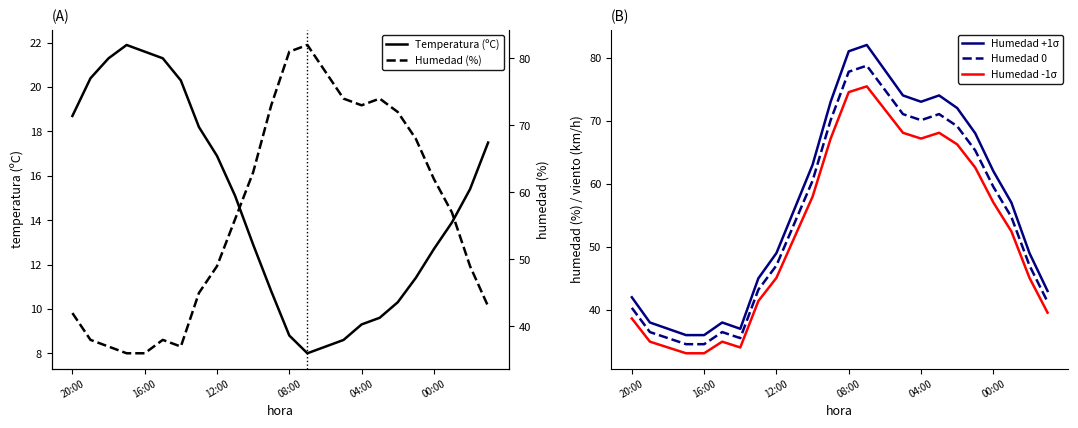

What is the maximum value for Humedad 0?

78.7